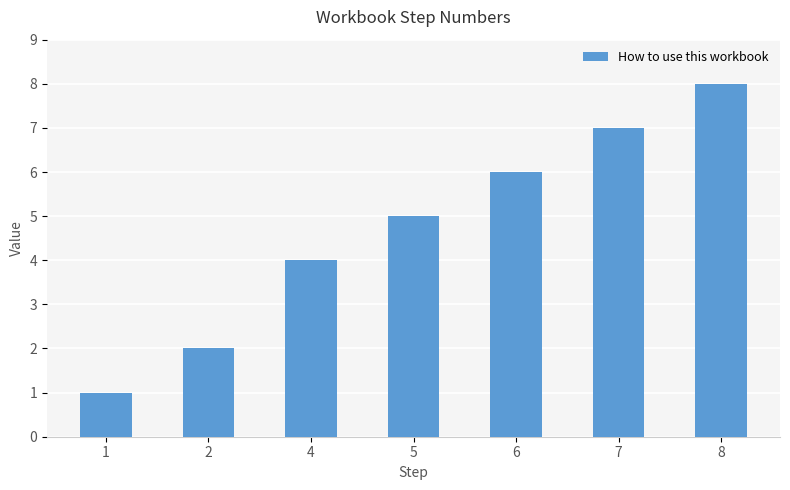

Are the bars grouped side by side (vs. stacked)?

No